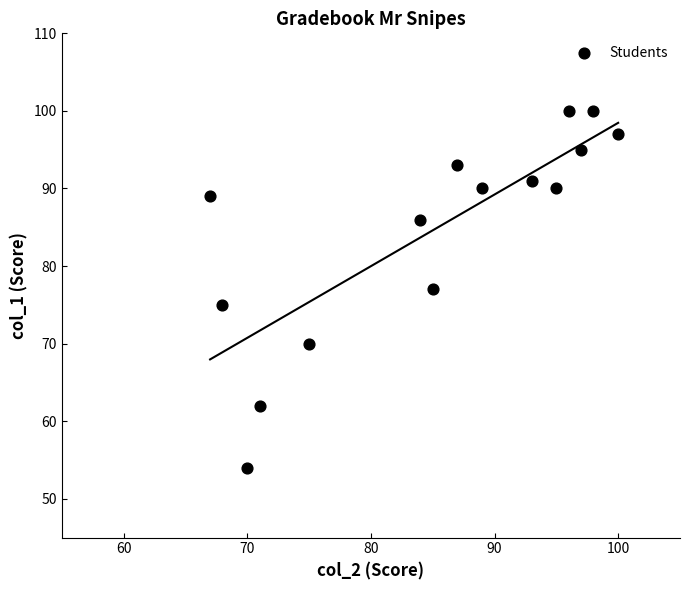

What is the range of X values (max minus min)?

33